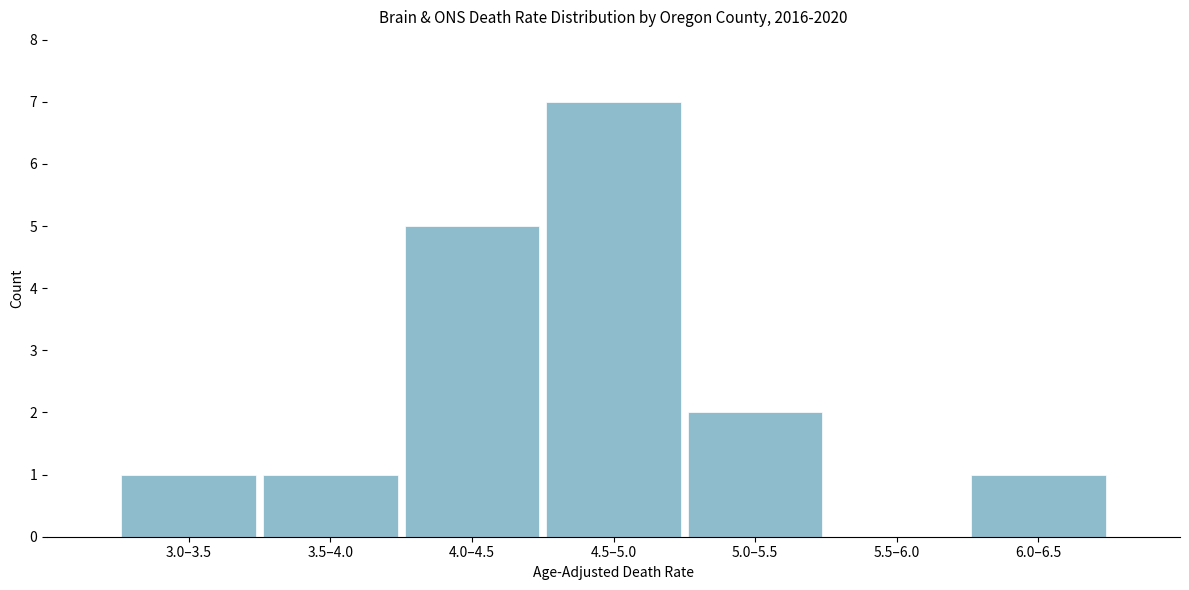

Reading right to left, list all the values displayed in this chart.

6.0–6.5=1	5.5–6.0=0	5.0–5.5=2	4.5–5.0=7	4.0–4.5=5	3.5–4.0=1	3.0–3.5=1